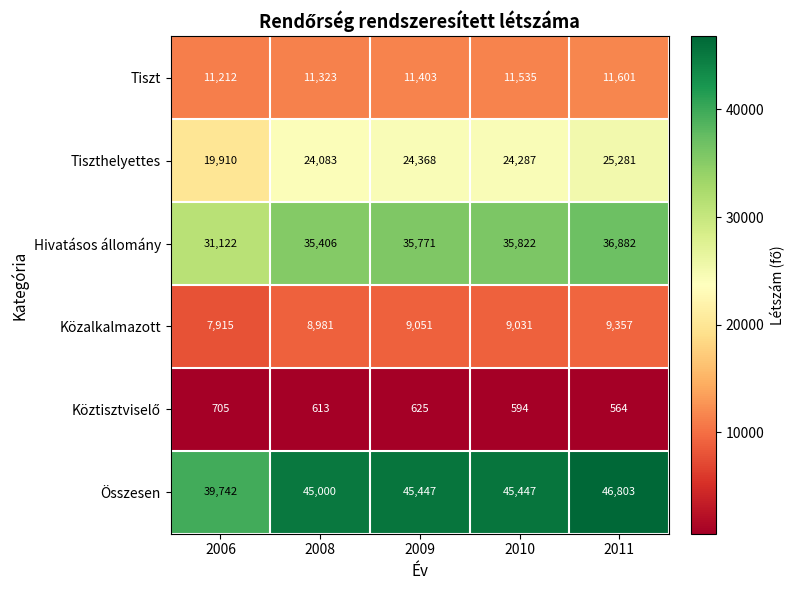

Count the number of categories in the chart.

5